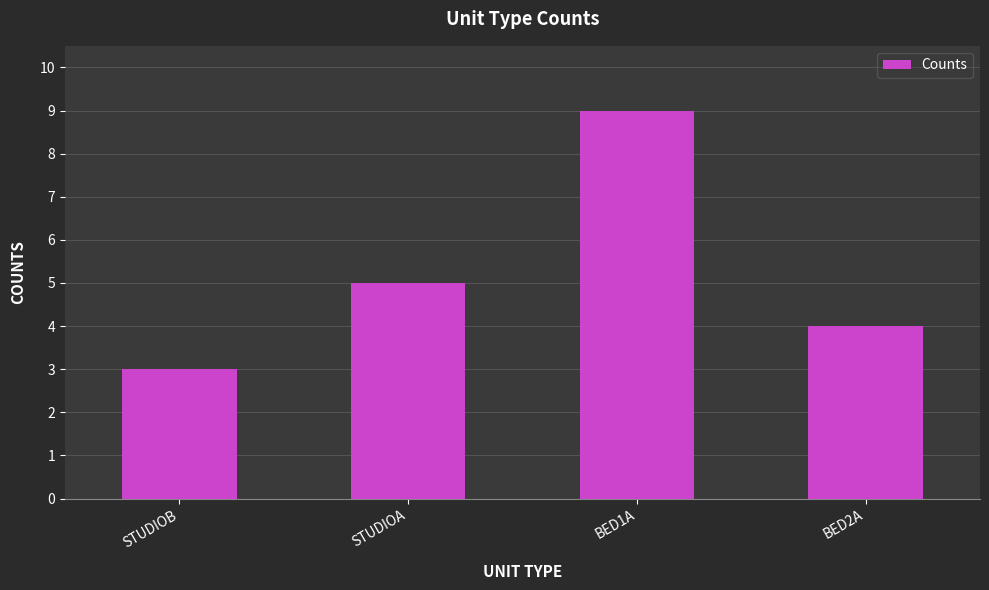

Reading right to left, transcribe all the data shown in this chart.

BED2A=4	BED1A=9	STUDIOA=5	STUDIOB=3